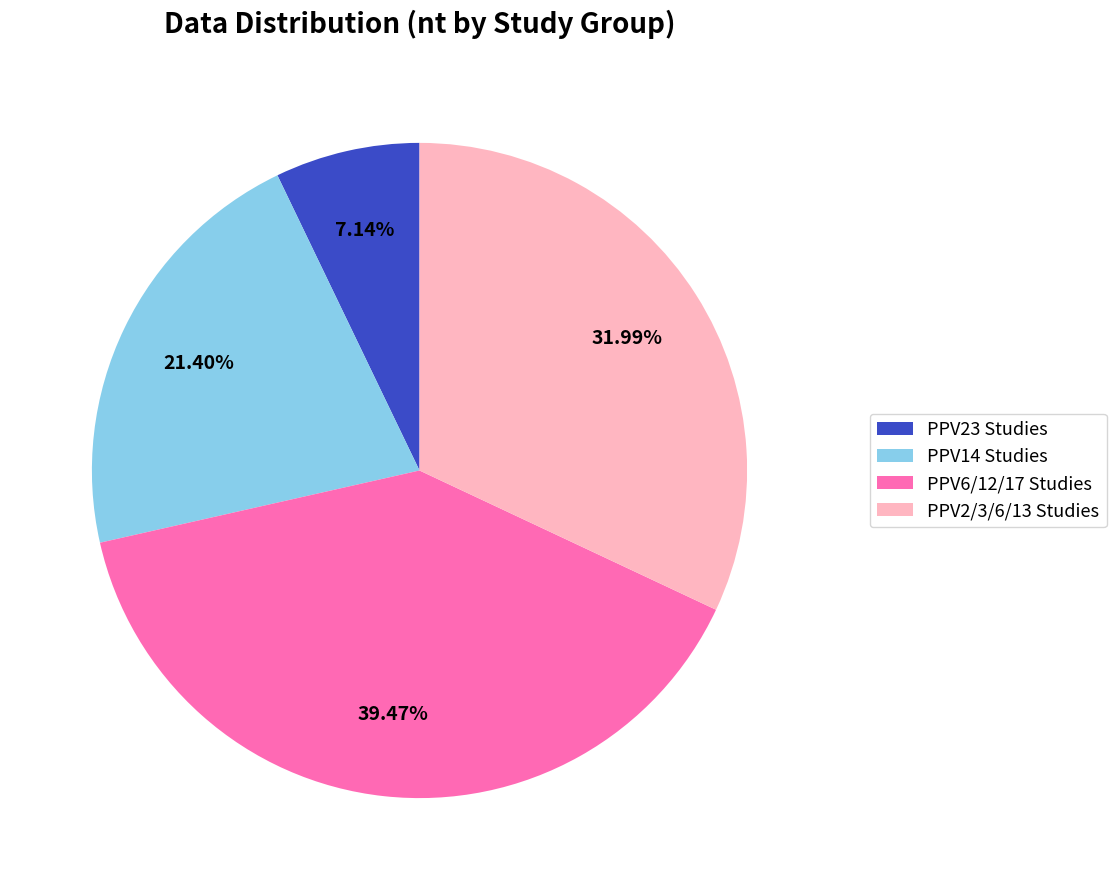

Is the sum of PPV6/12/17 Studies and PPV14 Studies greater than half?

Yes